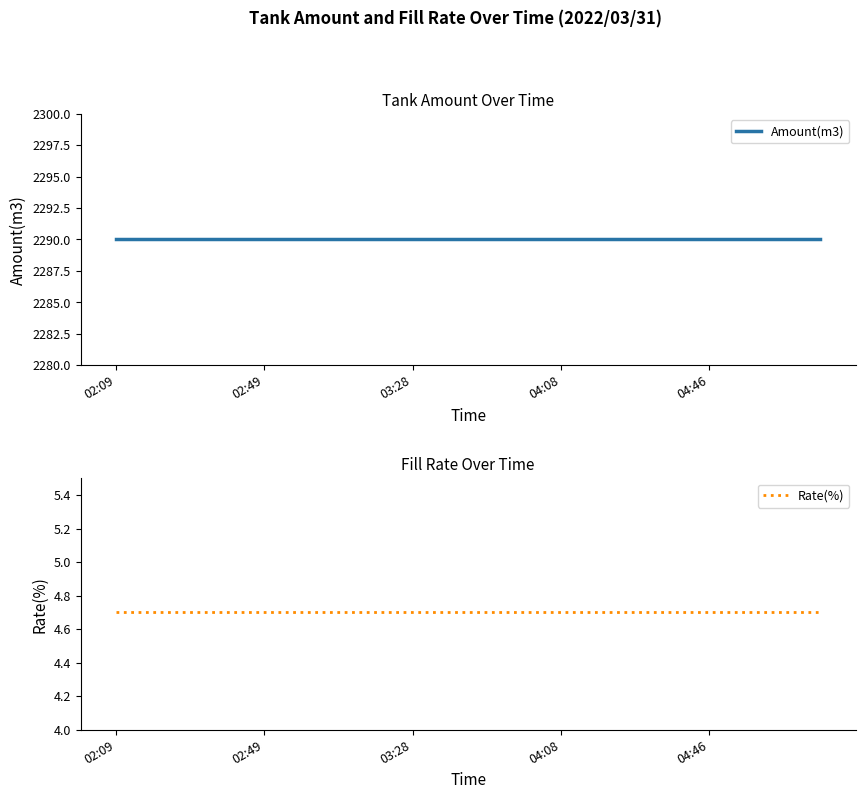

What is the minimum value for Rate(%)?

4.7